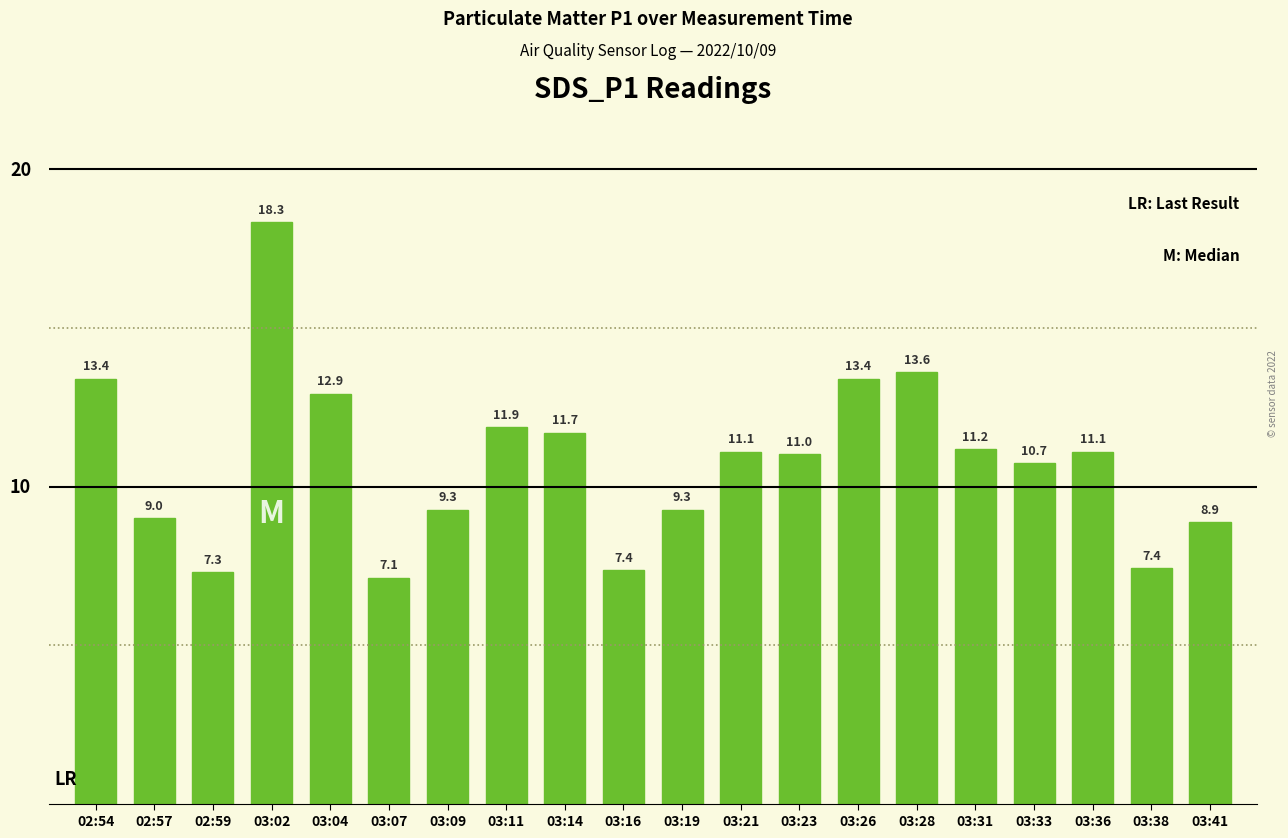

What is the change in value from 03:07 to 03:09?

+2.1